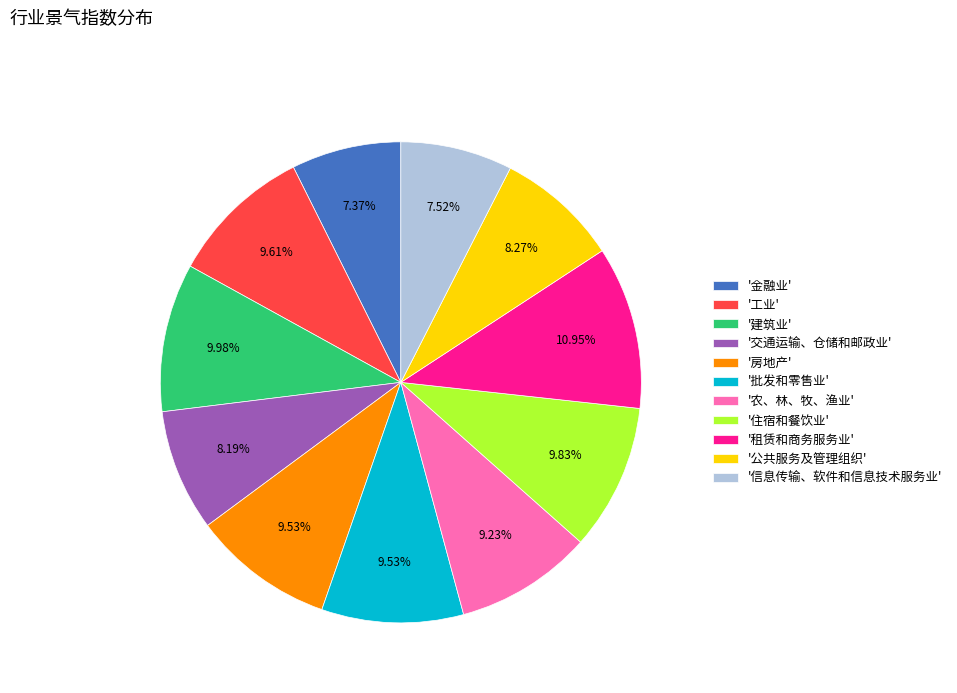

What is the largest slice in the pie chart?

'租赁和商务服务业'